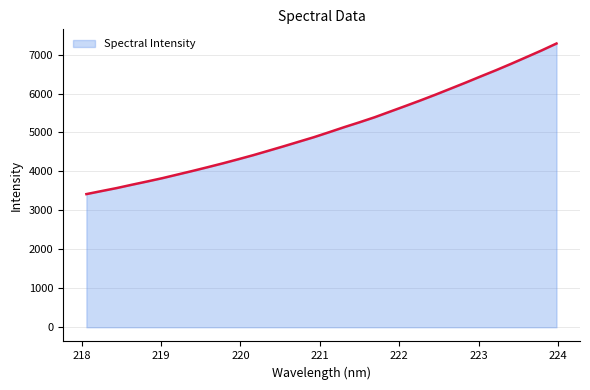

What is the greatest value displayed?

7283.1